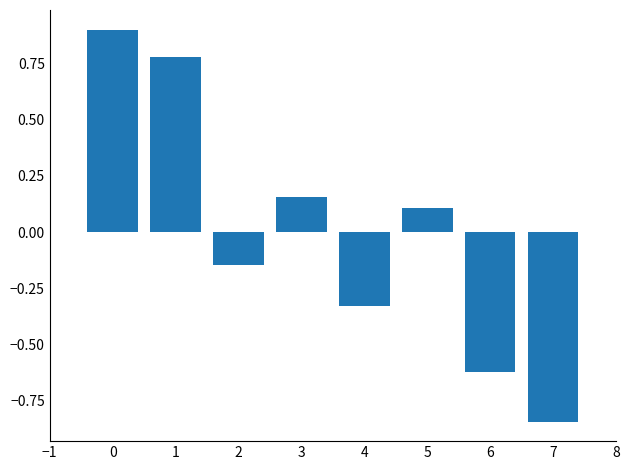

How many bars are there in total?

8